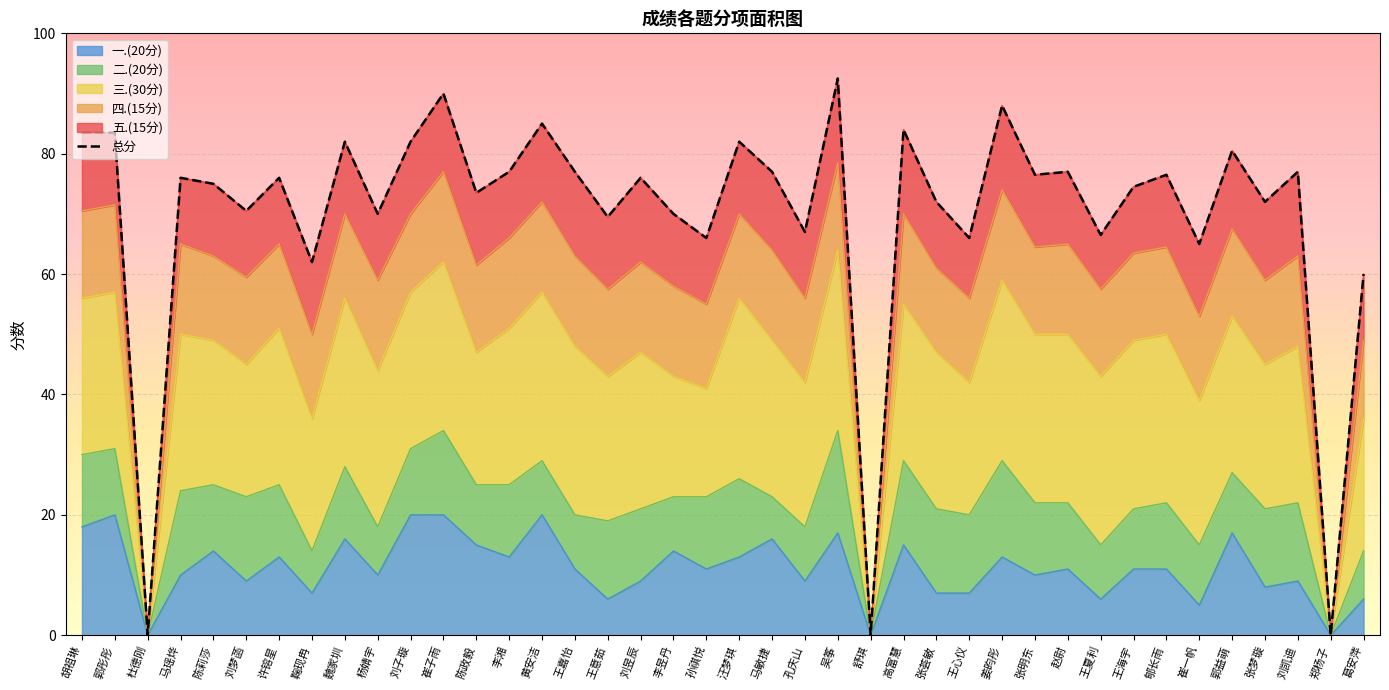

Which label corresponds to the largest value in the chart?

吴筝